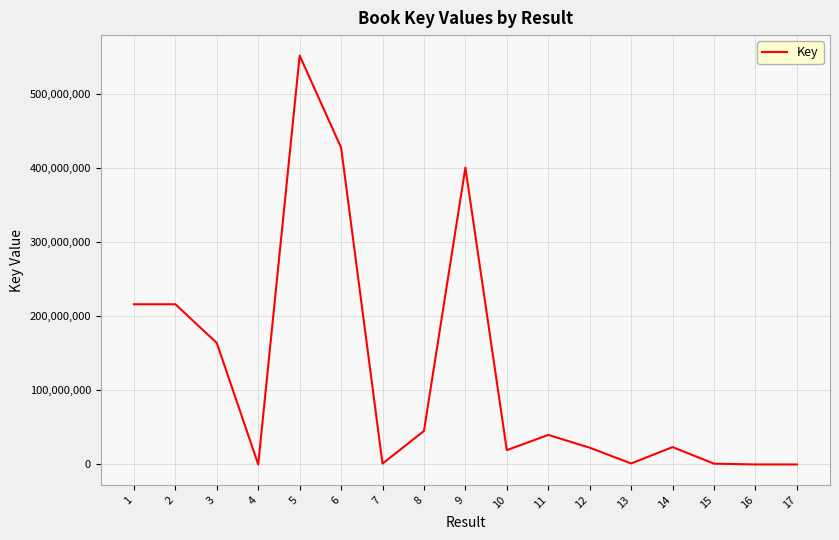

How many distinct data groups are displayed?

1